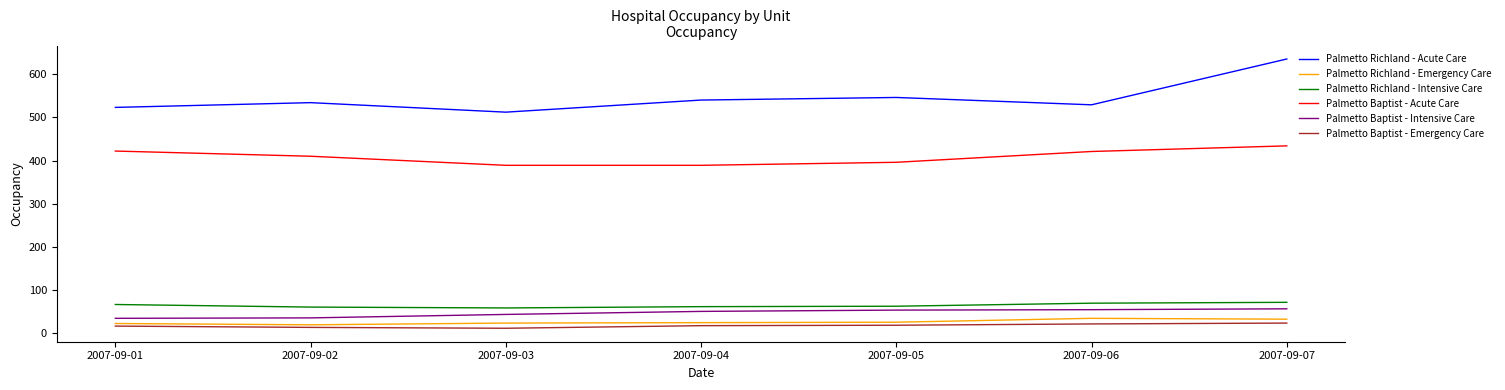

What is the total value across all series at 2007-09-04?

1085